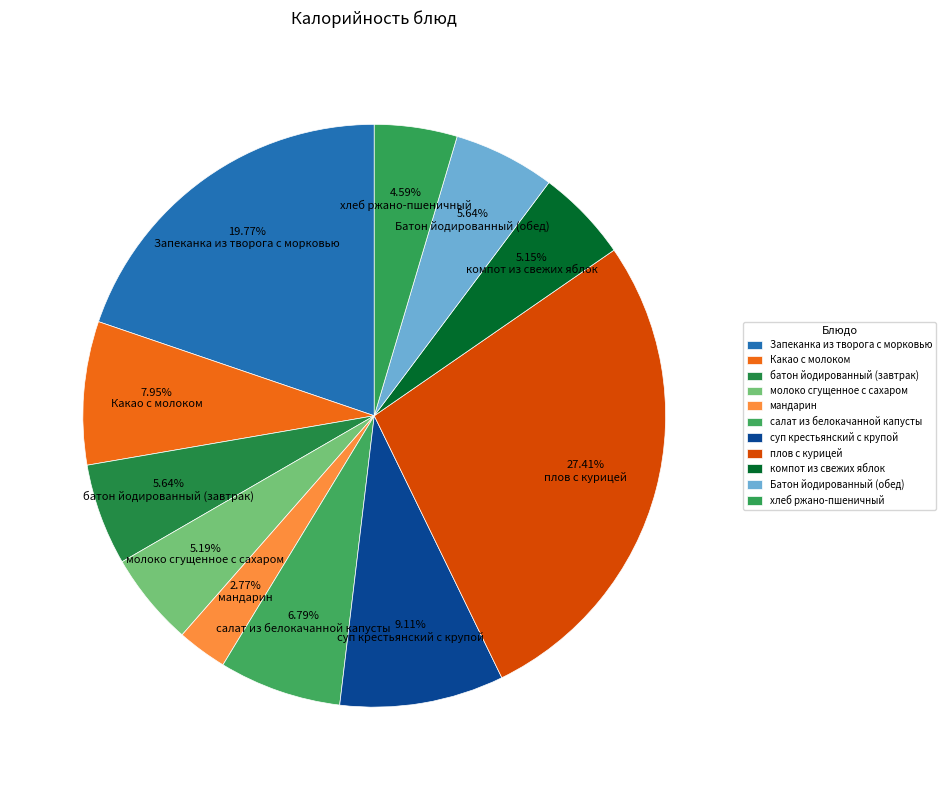

To the nearest percent, what is the combined percentage of плов с курицей and салат из белокачанной капусты?

34%